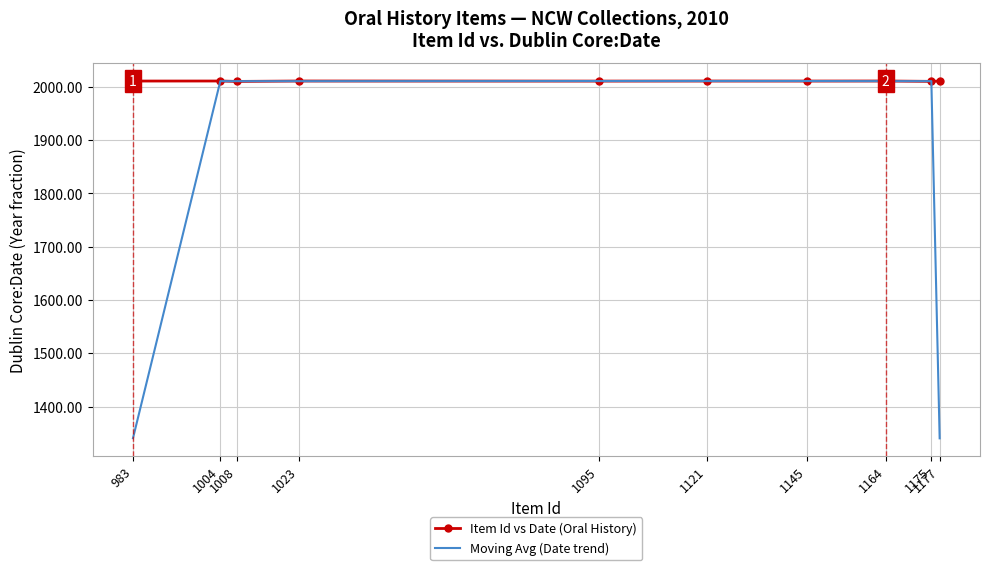

What is the difference between the maximum and second lowest values in the Moving Avg (Date trend) series?

670.2